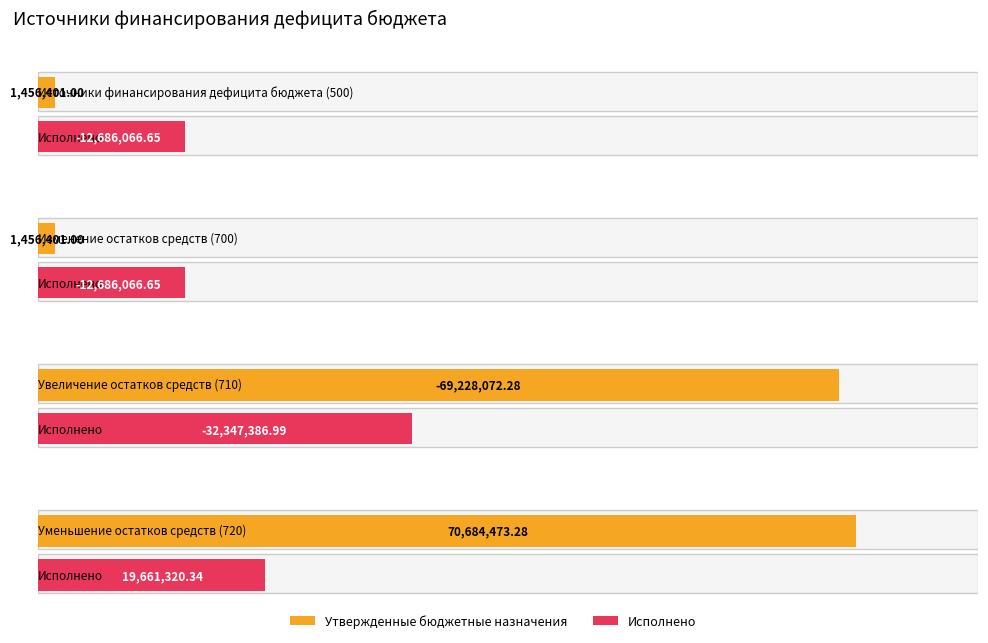

Rank the categories by Утвержденные бюджетные назначения value from highest to lowest.

Уменьшение остатков средств (720), Источники финансирования дефицита бюджета (500), Изменение остатков средств (700), Увеличение остатков средств (710)